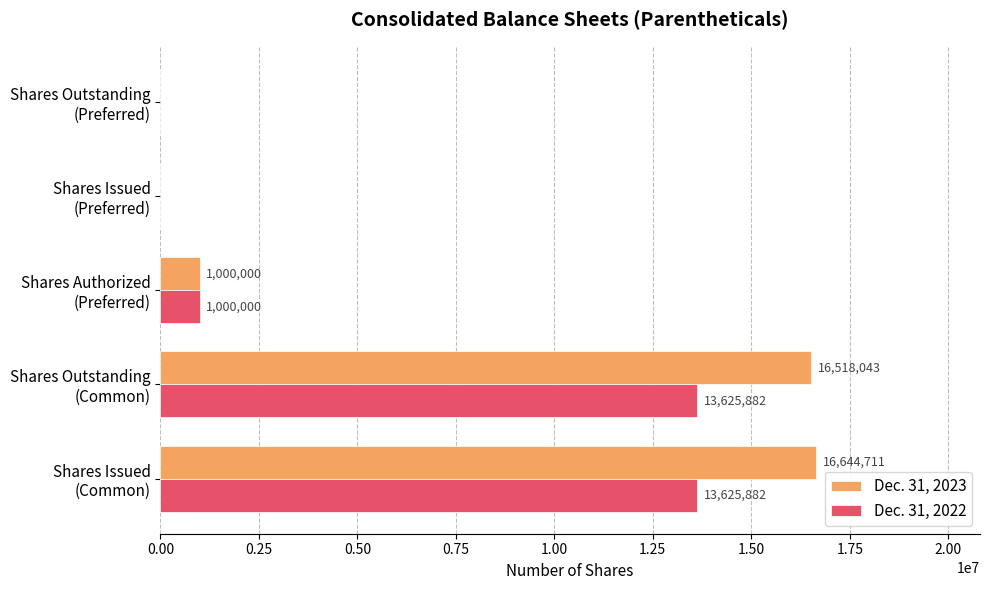

What is the sum of all Dec. 31, 2022 values?

28251764